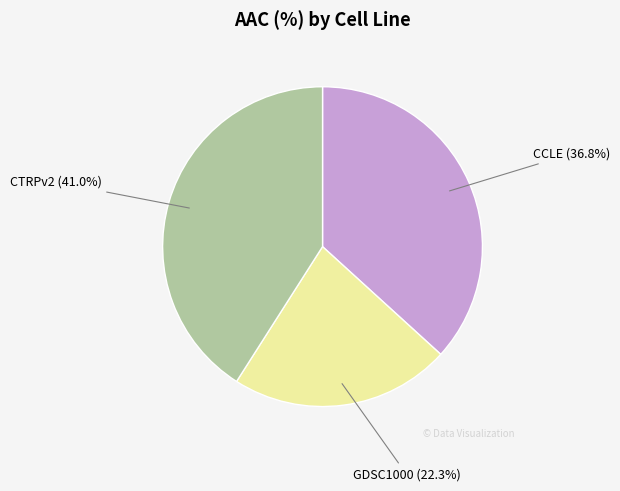

To the nearest percent, what is the average slice percentage?

33%